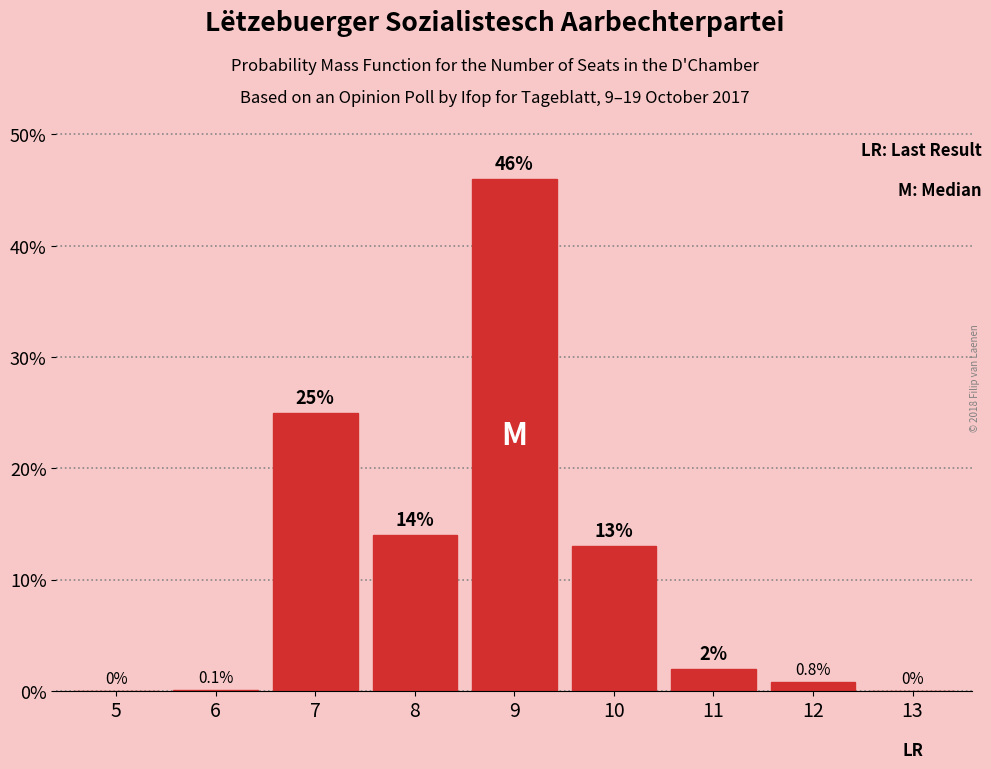

Reading left to right, what are all the values shown in this chart?

5=0.0	6=0.1	7=25.0	8=14.0	9=46.0	10=13.0	11=2.0	12=0.8	13=0.0